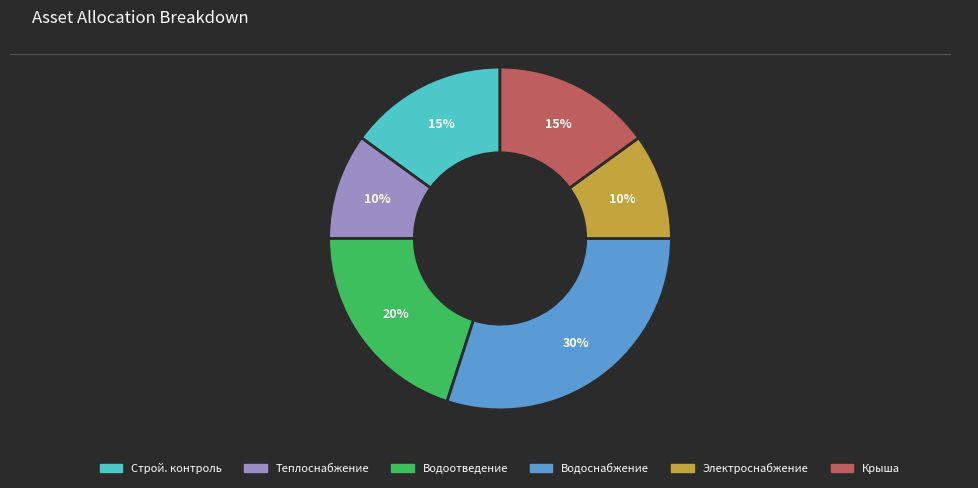

To the nearest percent, what is the difference between the largest and smallest slice percentages?

20%